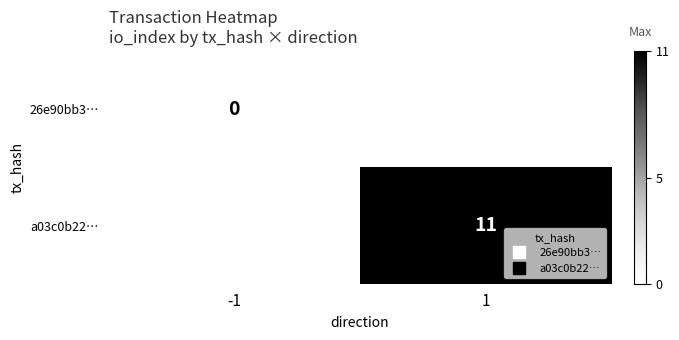

Which label corresponds to the largest value in the chart?

1